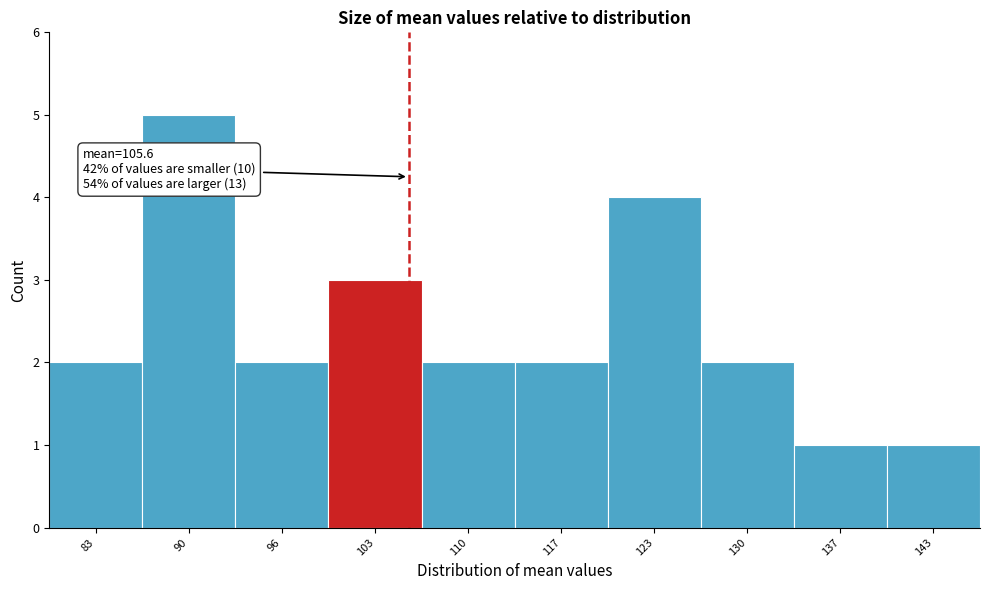

Over which range of the x-axis is the bar tallest?

86 to 93